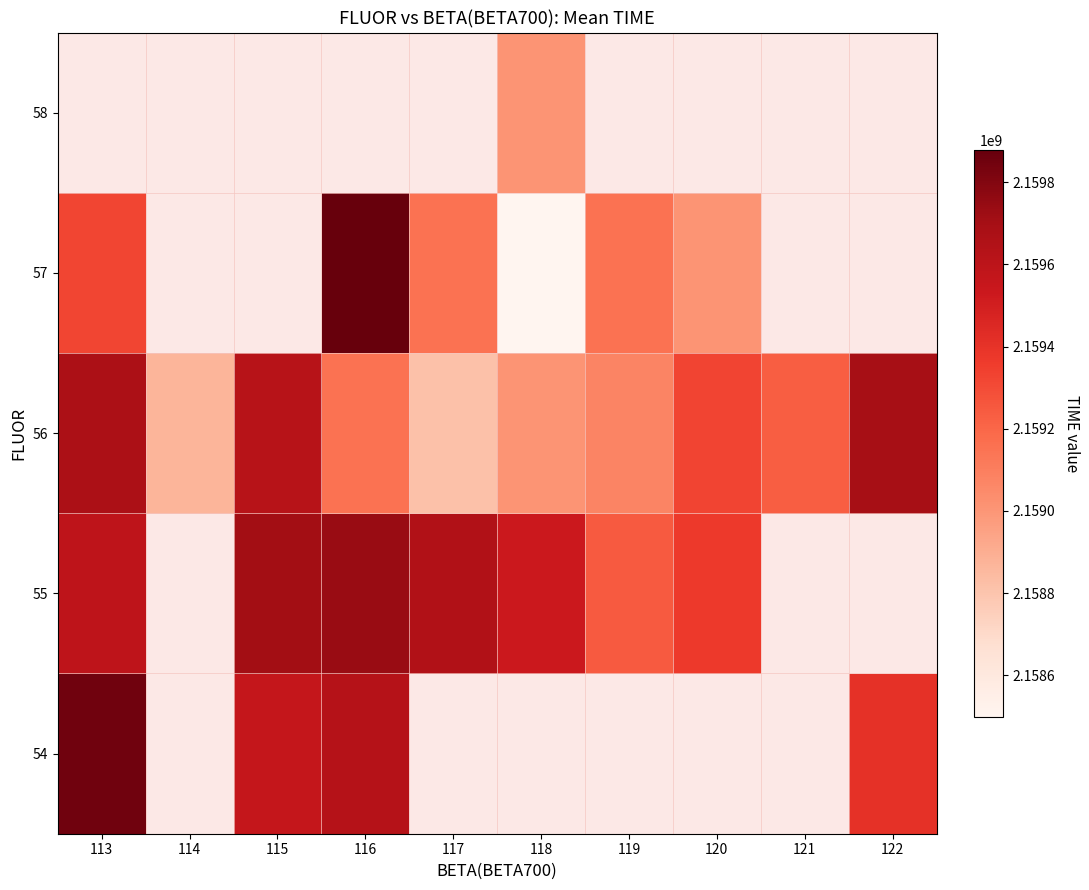

Which series has the largest total across all categories?

56